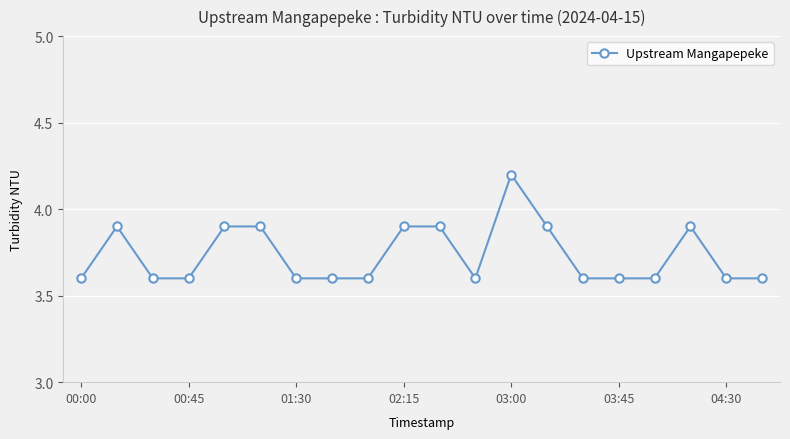

What is the difference between the second highest and second lowest values?

0.3